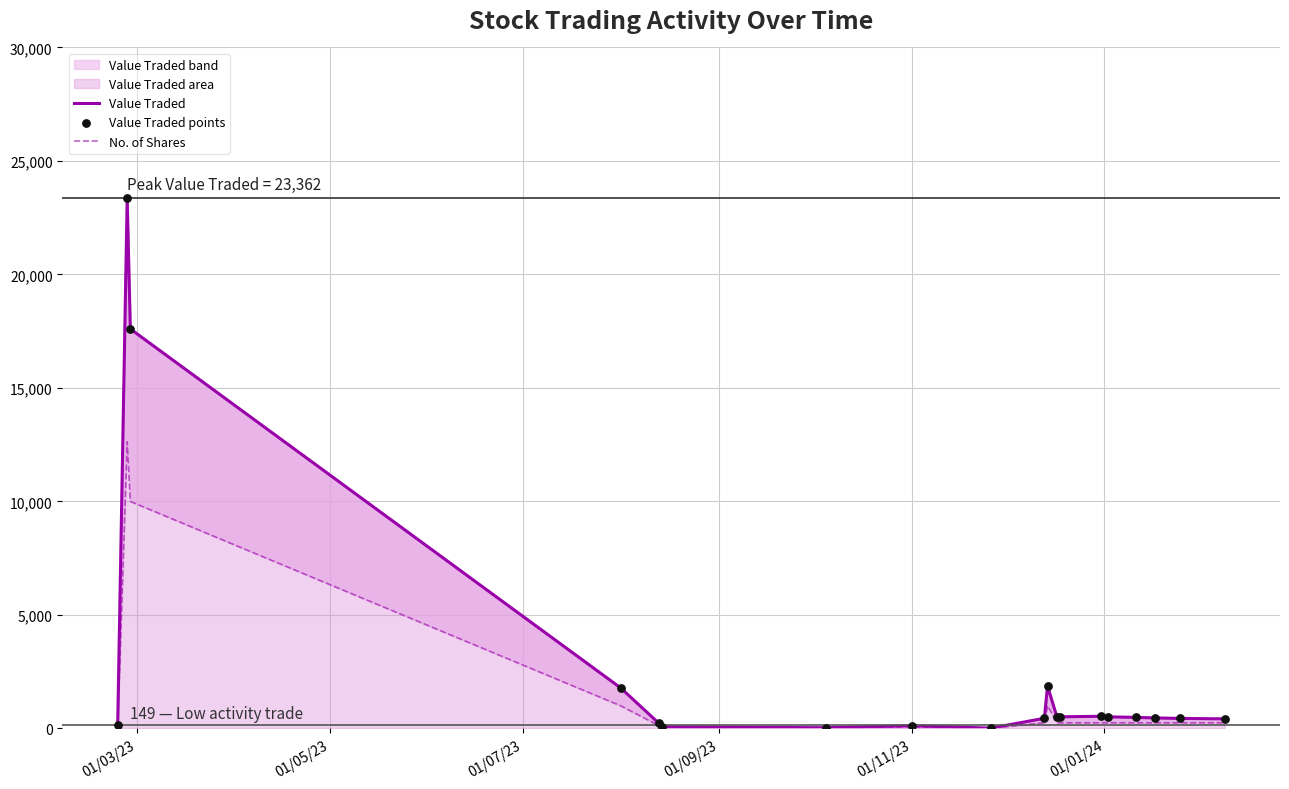

Which series has the widest spread of Y values?

Value Traded